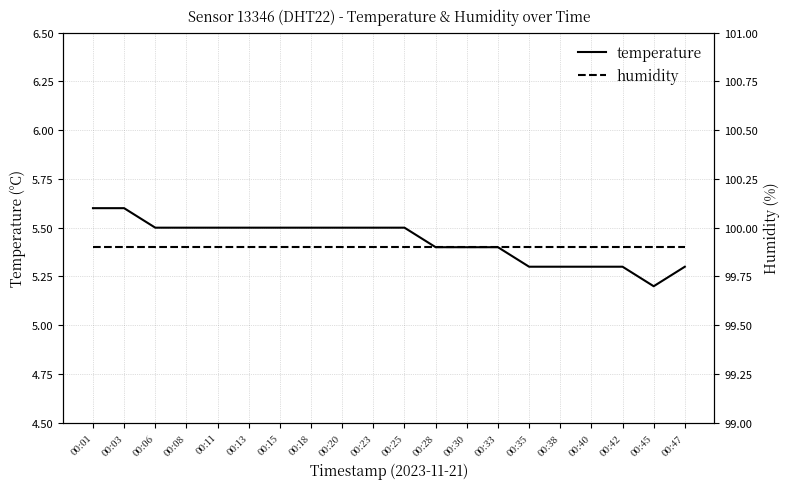

True or false: temperature and humidity cross at least once.

False